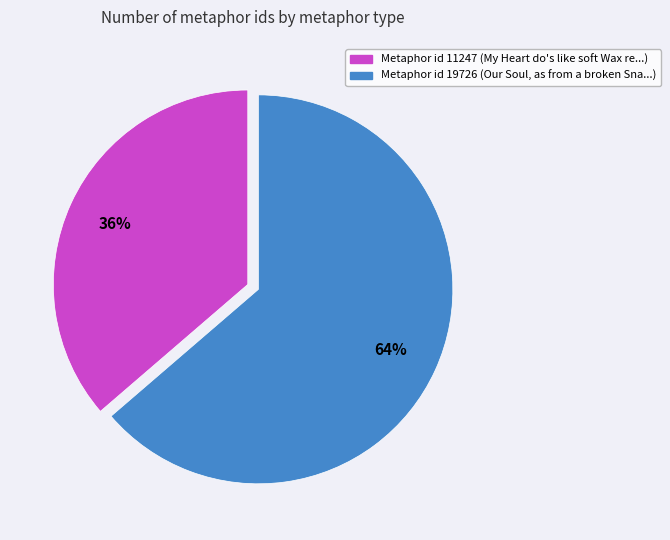

How many segments does this pie chart have?

2